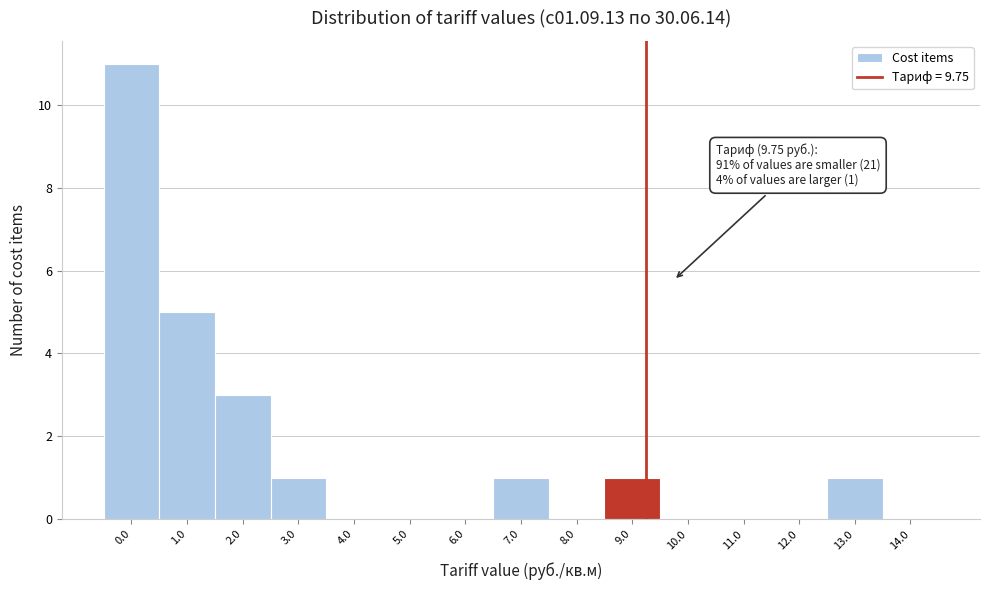

Reading left to right, extract all data points from this chart.

0.0=11	1.0=5	2.0=3	3.0=1	4.0=0	5.0=0	6.0=0	7.0=1	8.0=0	9.0=1	10.0=0	11.0=0	12.0=0	13.0=1	14.0=0